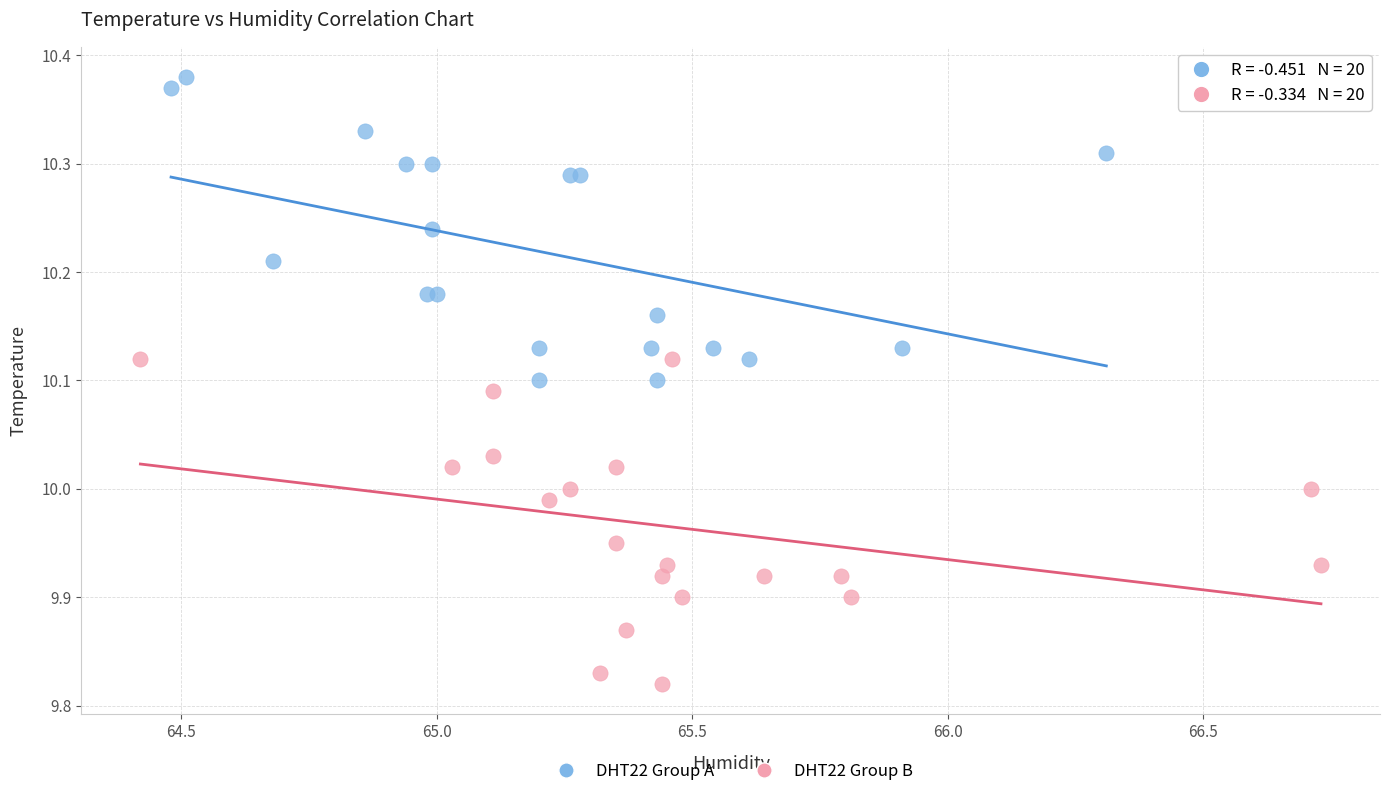

Which series contains the highest Y value?

DHT22 Group A